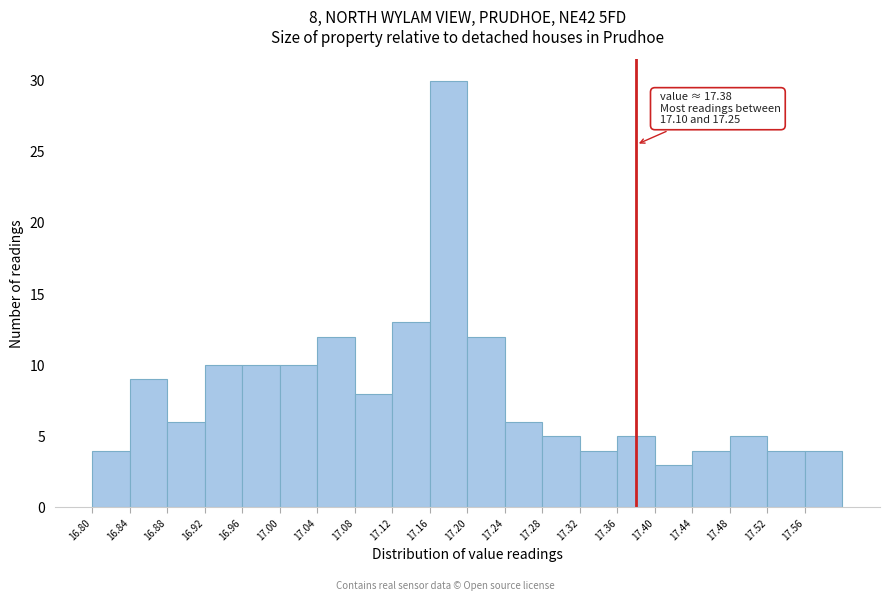

Which range on the x-axis has the tallest bar?

17.16 to 17.20